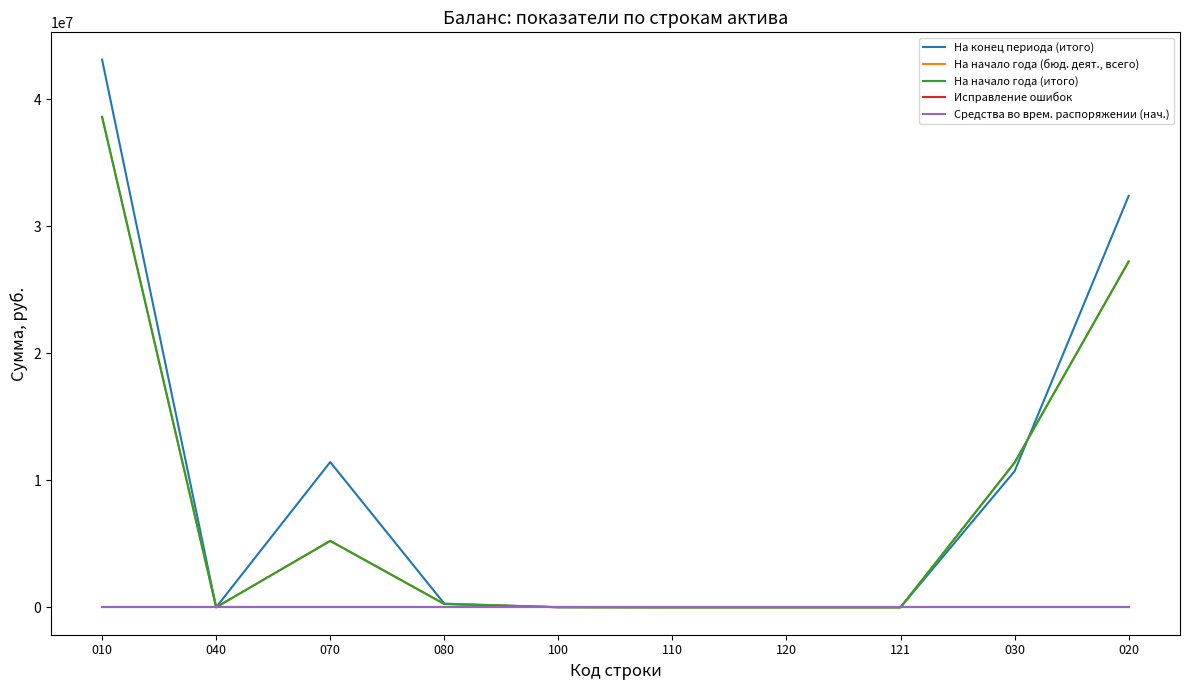

What is the difference between the highest and lowest values at 030?

11387058.8